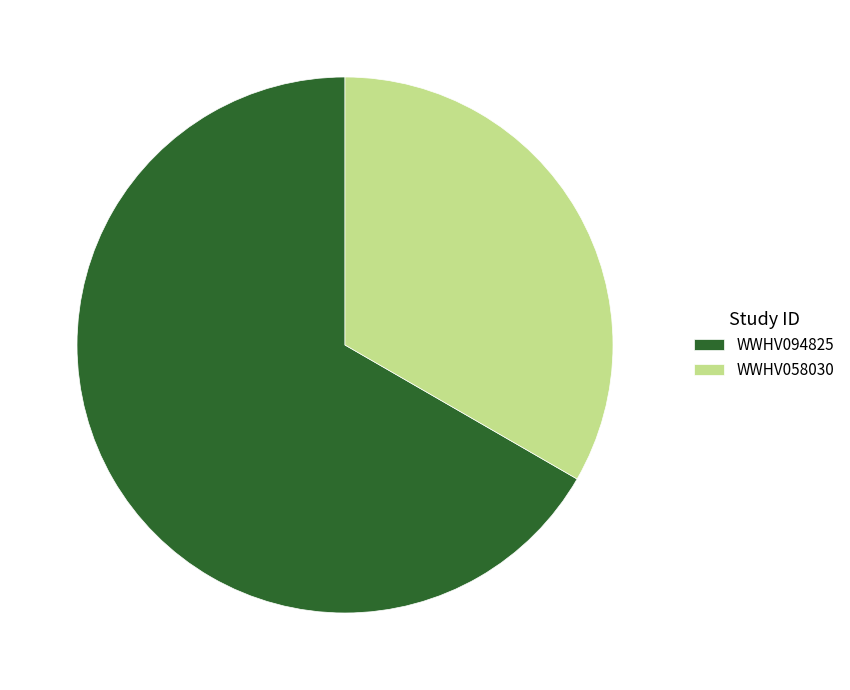

Which category has the smallest portion of the pie?

WWHV058030